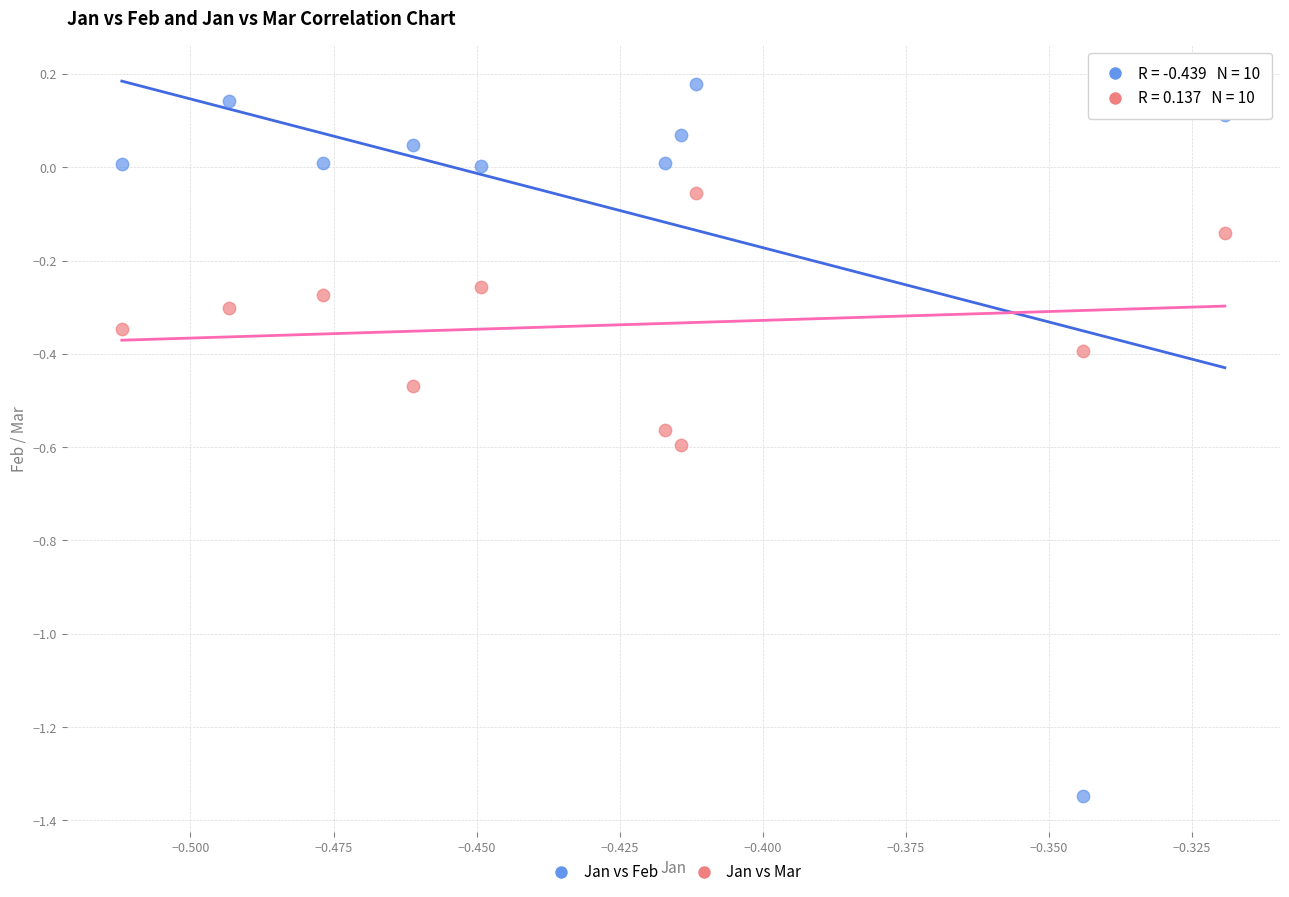

Which series reaches the maximum Y coordinate?

Jan vs Feb